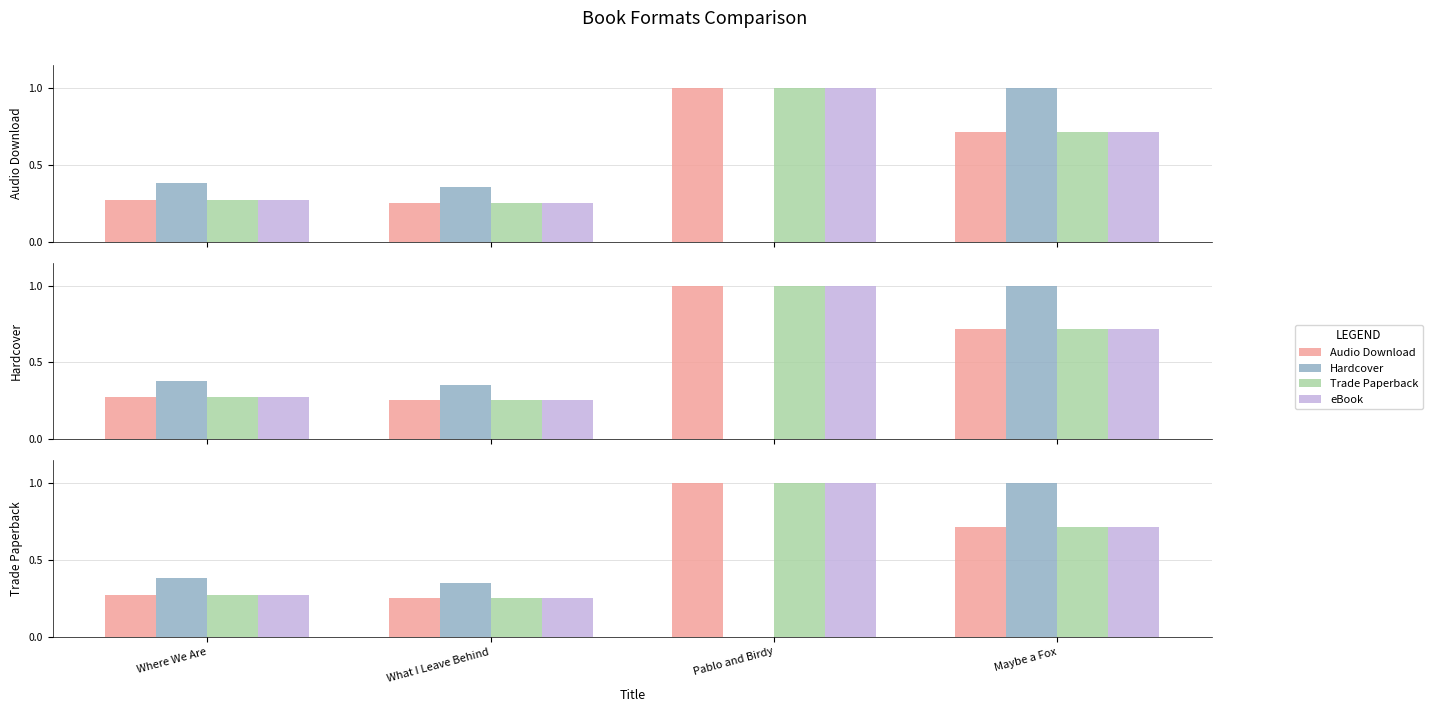

Rank the categories by Audio Download value from lowest to highest.

What I Leave Behind, Where We Are, Maybe a Fox, Pablo and Birdy